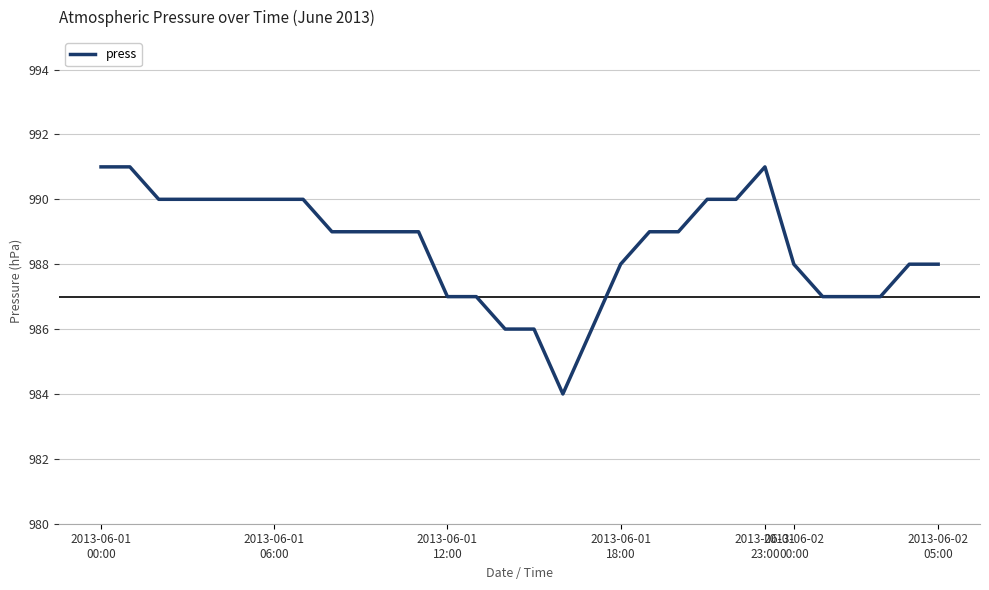

How many lines are shown in the chart?

1